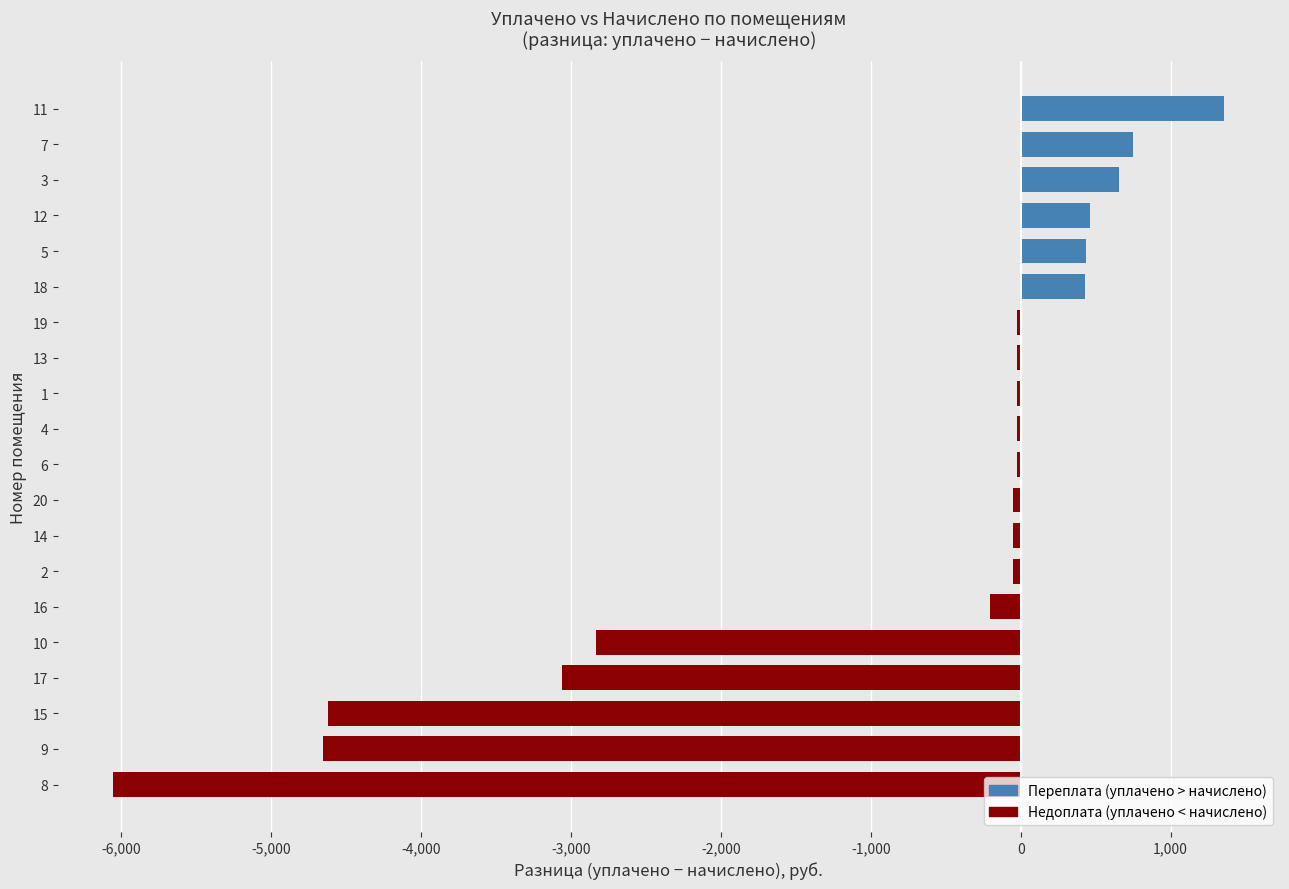

What is the maximum value shown in the chart?

1358.7